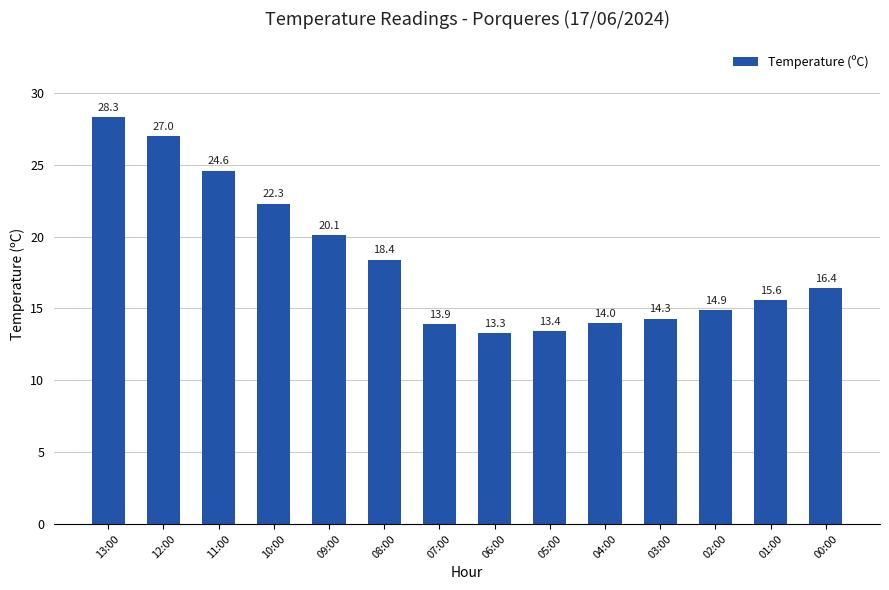

True or false: the data shows 24.6 at 11:00.

True